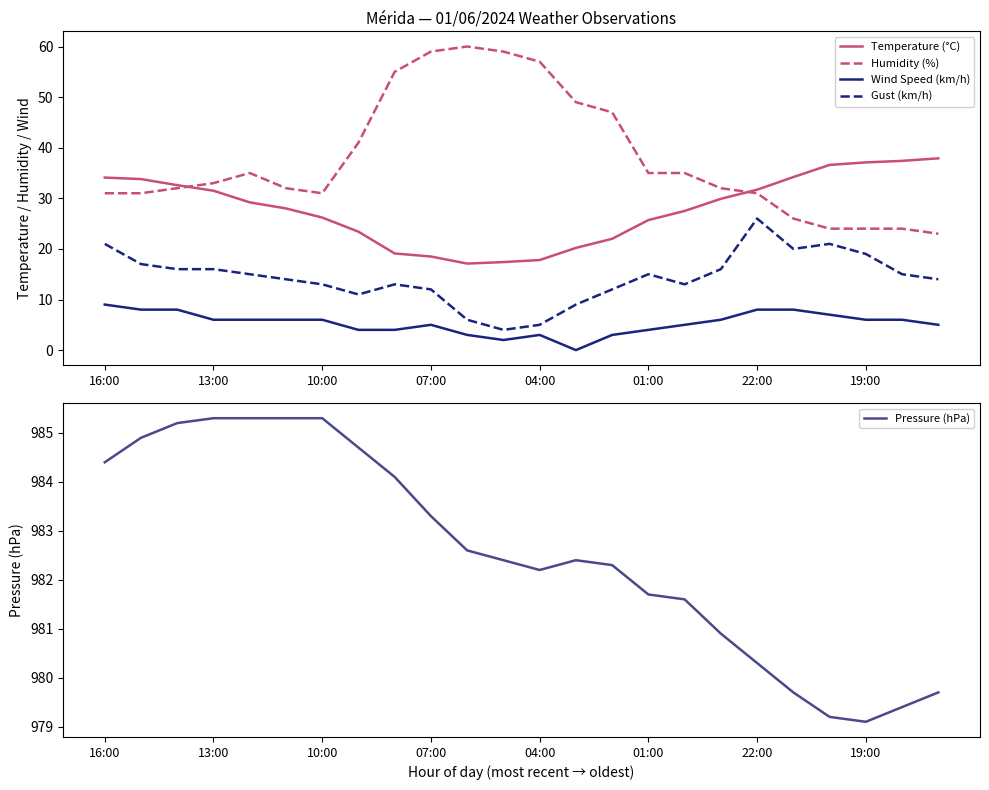

The value of Wind Speed (km/h) at 04:00 is 3.0. True or false?

True